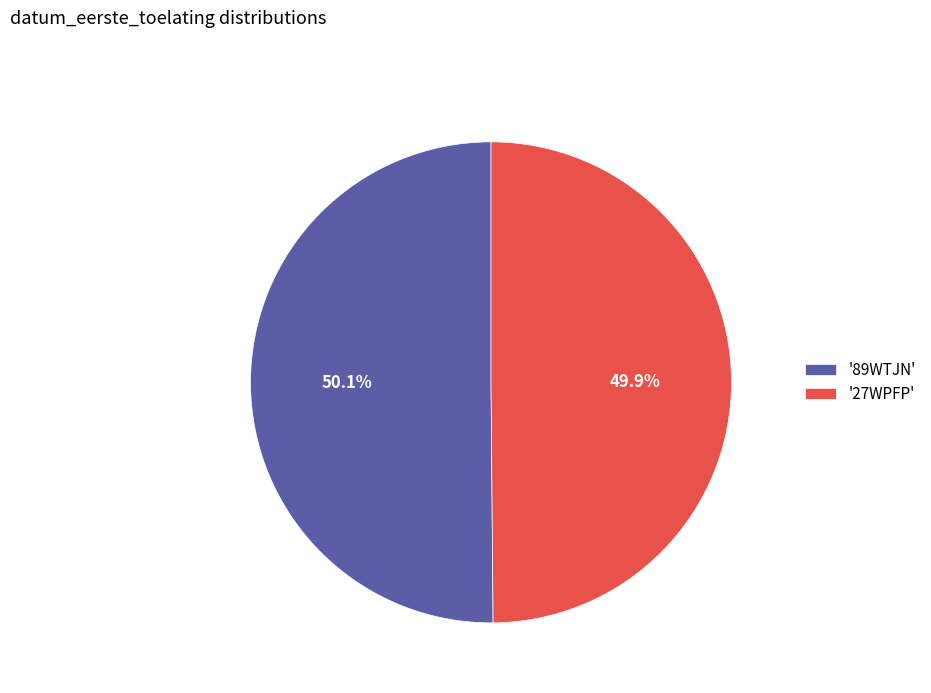

Approximately how many times larger is the value at '27WPFP' compared to '89WTJN'?

1.0